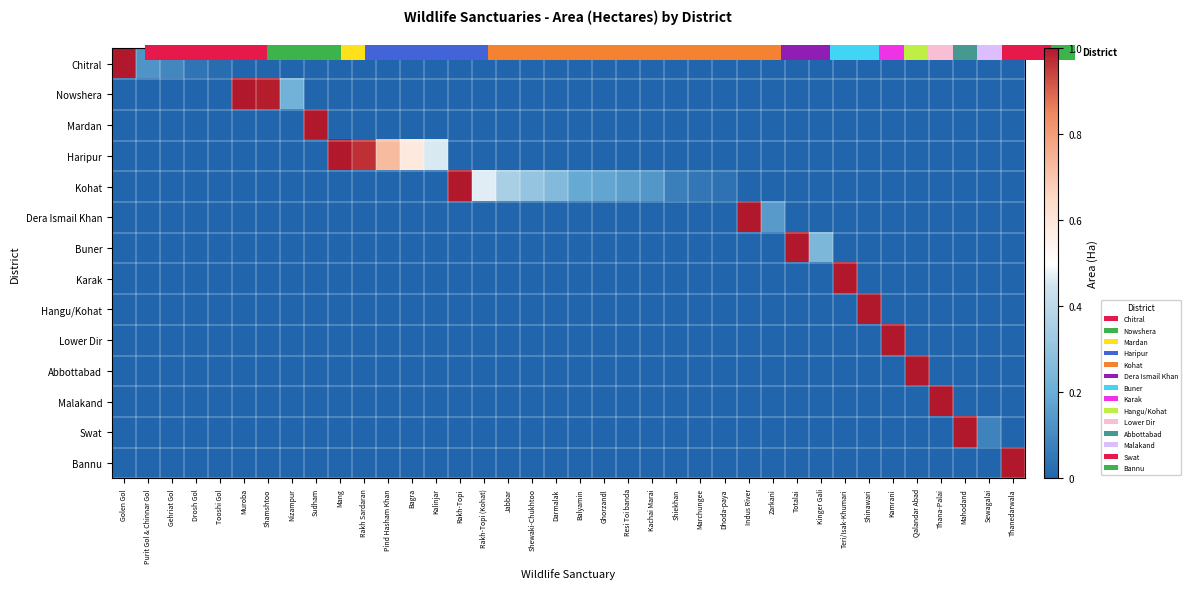

What is the maximum value shown in the chart?

1.0